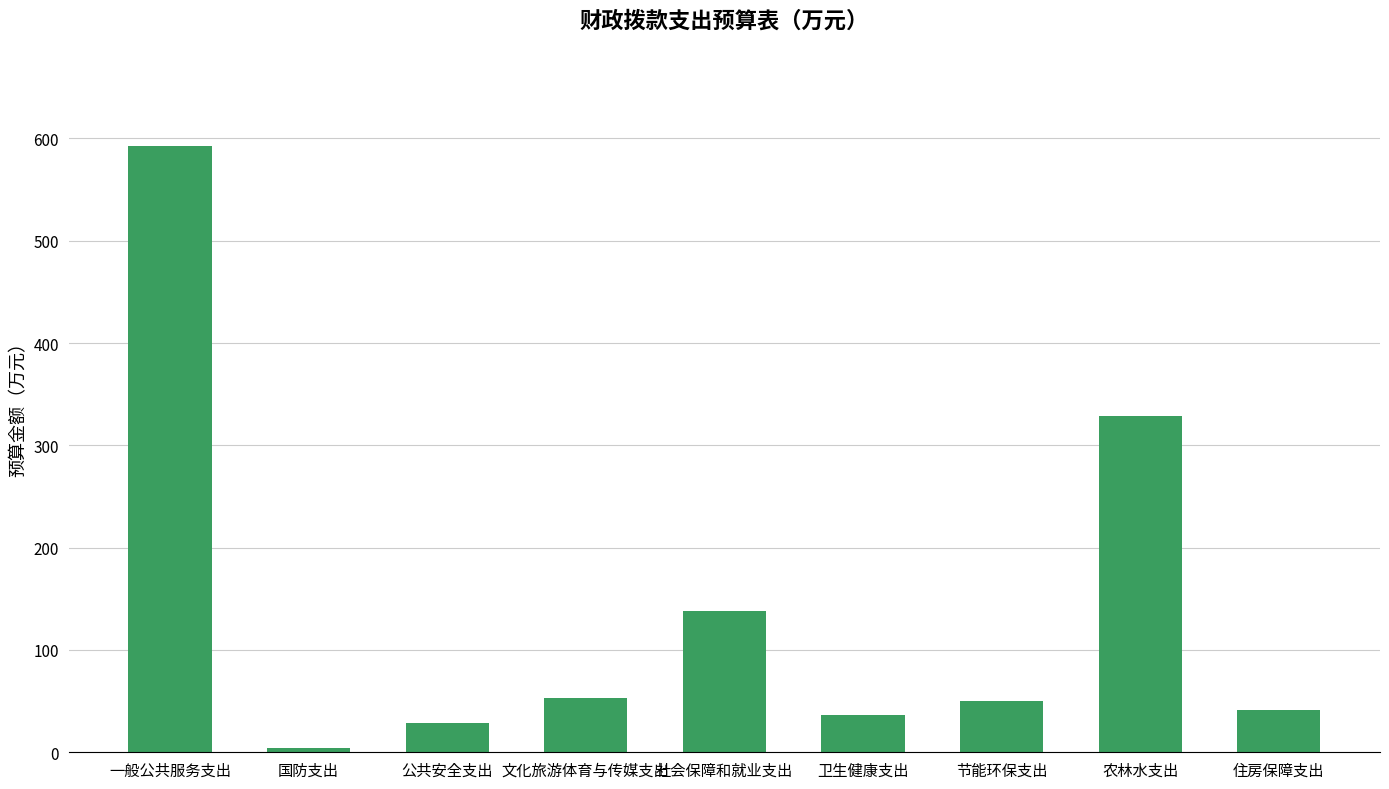

Which category has the lowest value across all series?

国防支出